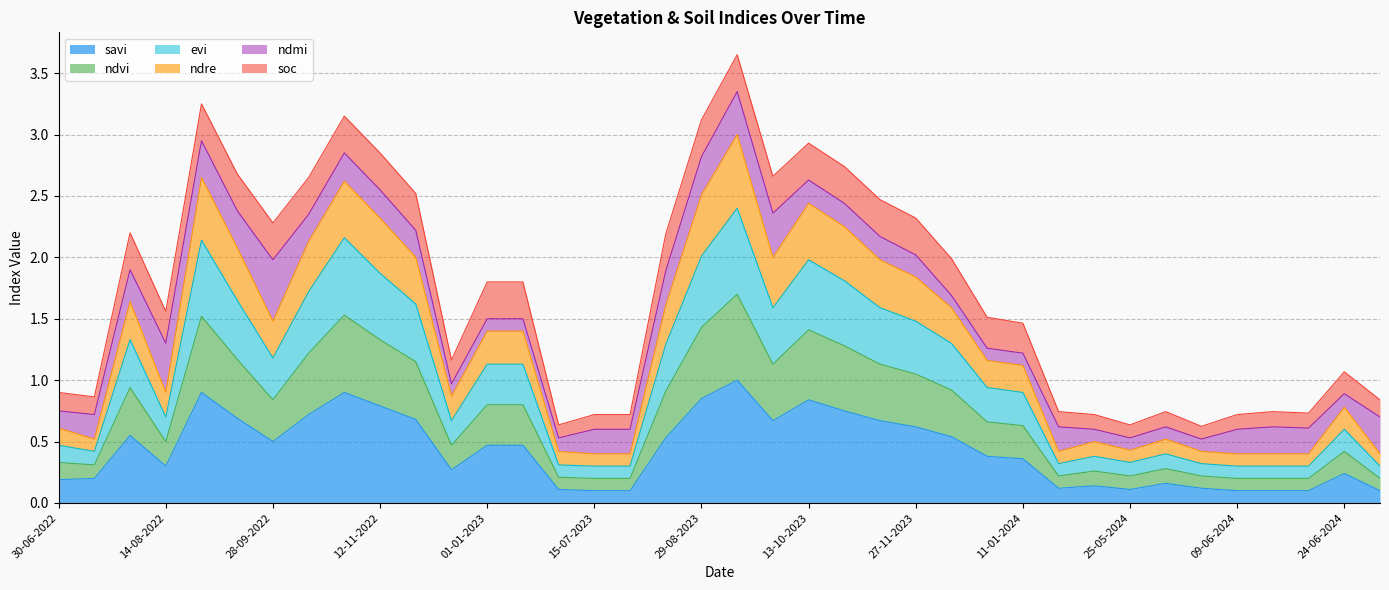

The ndvi series shows 0.2 at 30-06-2022. True or false?

False